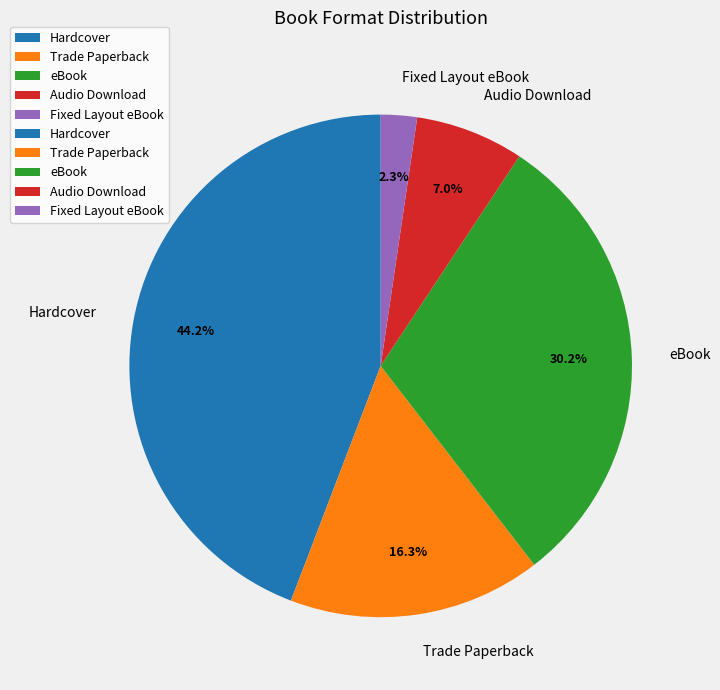

To the nearest percent, what is the difference between the largest and smallest slice percentages?

42%